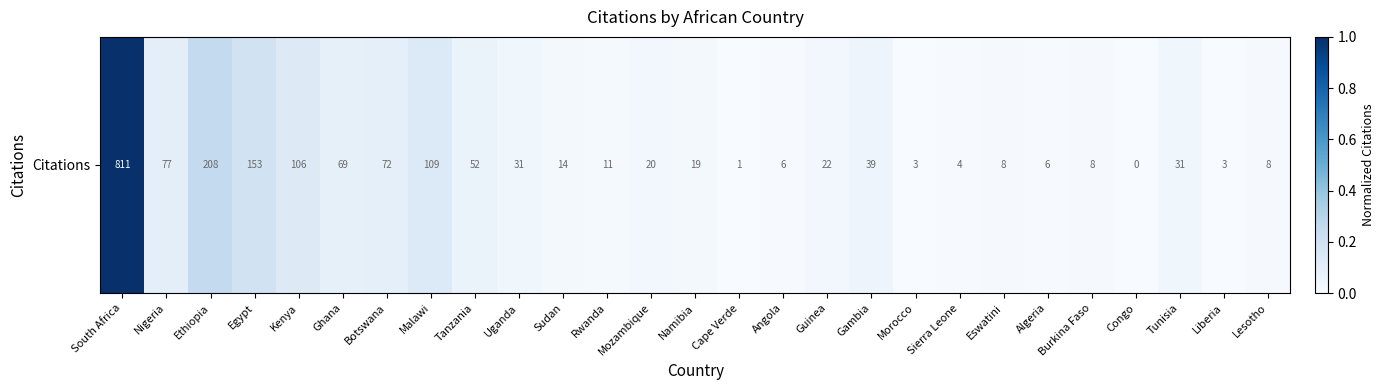

Rank the categories by value from highest to lowest.

South Africa, Ethiopia, Egypt, Malawi, Kenya, Nigeria, Botswana, Ghana, Tanzania, Gambia, Uganda, Tunisia, Guinea, Mozambique, Namibia, Sudan, Rwanda, Eswatini, Burkina Faso, Lesotho, Angola, Algeria, Sierra Leone, Morocco, Liberia, Cape Verde, Congo